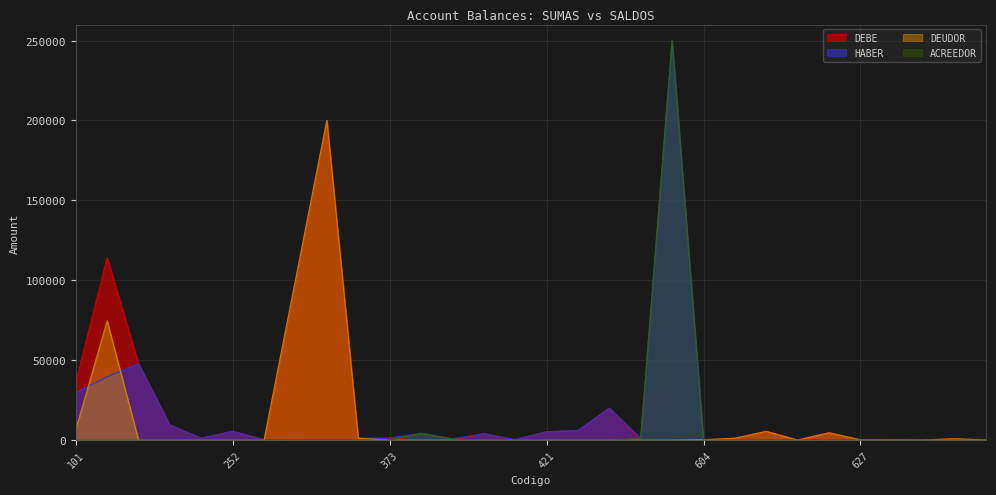

Reading left to right, extract all data points from this chart.

DEBE: 101=36109.7	104=114200.0	121=47800.0	123=9500.0	243=1200.0	252=5503.6	261=250.0	331=100000.0	332=200000.0	337=1200.0	373=1407.6	391=0.0	403=0.0	411=4033.6	415=0.0	421=5250.0	423=6000.0	451=20000.0	469=0.0	503=0.0	604=250.0	612=1200.0	613=5503.6	614=250.0	621=4636.4	627=185.4	631=150.0	634=80.0	635=864.0	636=130.0
HABER: 101=29776.1	104=39617.3	121=47800.0	123=9500.0	243=1200.0	252=5503.6	261=250.0	331=0.0	332=0.0	337=0.0	373=1407.6	391=4216.7	403=821.1	411=4033.6	415=386.4	421=5250.0	423=6000.0	451=20000.0	469=1224.0	503=250000.0	604=0.0	612=0.0	613=0.0	614=250.0	621=0.0	627=0.0	631=0.0	634=0.0	635=0.0	636=0.0
DEUDOR: 101=6333.6	104=74582.7	121=0.0	123=0.0	243=0.0	252=0.0	261=0.0	331=100000.0	332=200000.0	337=1200.0	373=0.0	391=0.0	403=0.0	411=0.0	415=0.0	421=0.0	423=0.0	451=0.0	469=0.0	503=0.0	604=250.0	612=1200.0	613=5503.6	614=0.0	621=4636.4	627=185.4	631=150.0	634=80.0	635=864.0	636=130.0
ACREEDOR: 101=0.0	104=0.0	121=0.0	123=0.0	243=0.0	252=0.0	261=0.0	331=0.0	332=0.0	337=0.0	373=0.0	391=4216.7	403=821.1	411=0.0	415=386.4	421=0.0	423=0.0	451=0.0	469=1224.0	503=250000.0	604=0.0	612=0.0	613=0.0	614=0.0	621=0.0	627=0.0	631=0.0	634=0.0	635=0.0	636=0.0